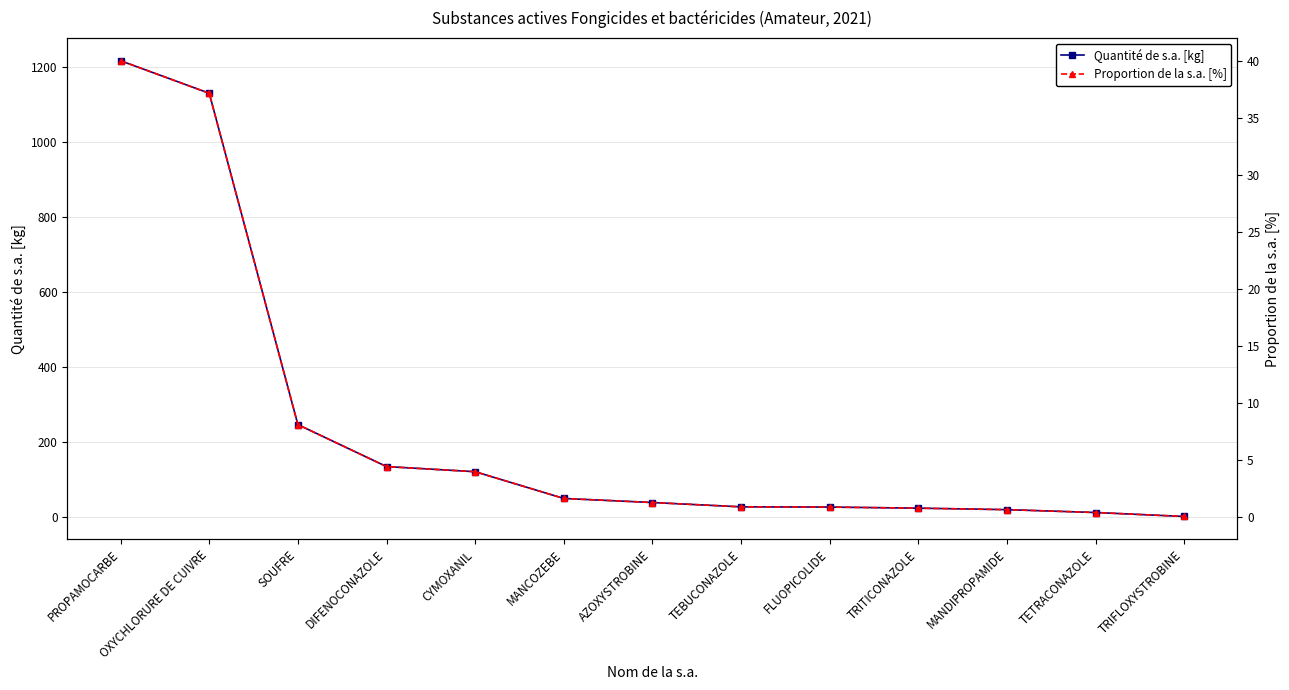

What is the sum of all Quantité de s.a. [kg] values?

3036.6